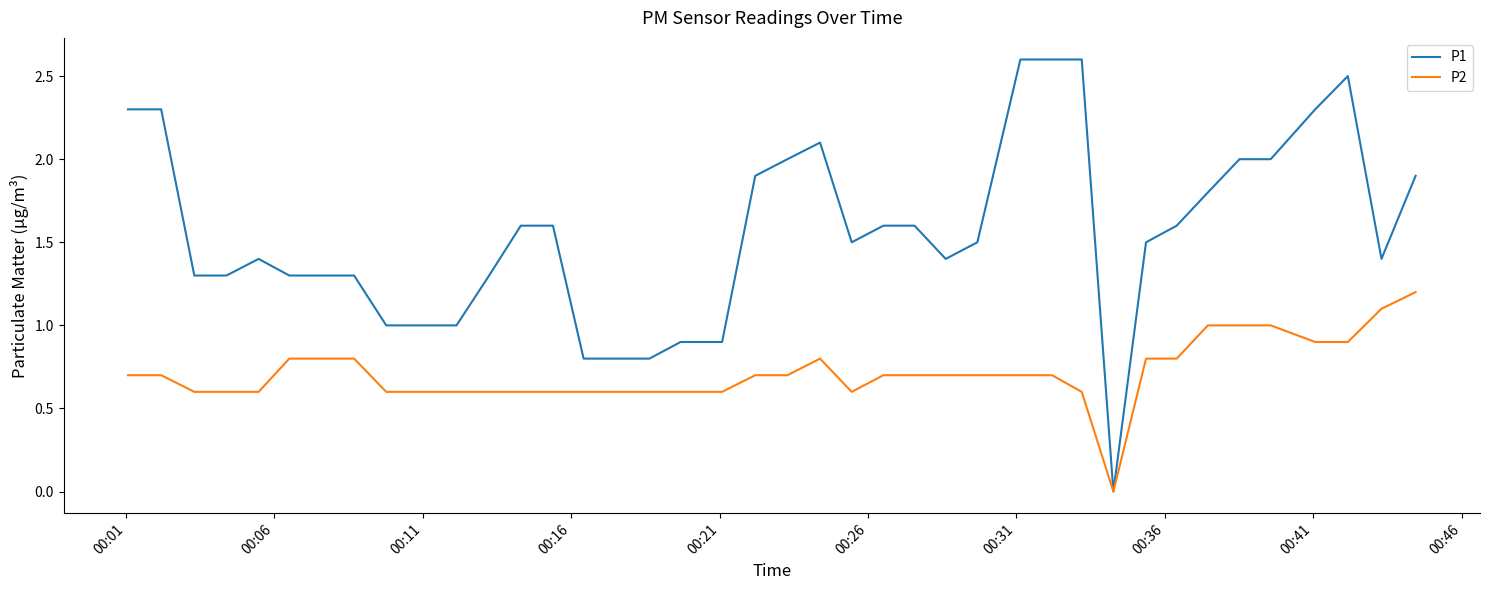

List the series in order of their overall mean, lowest first.

P2, P1